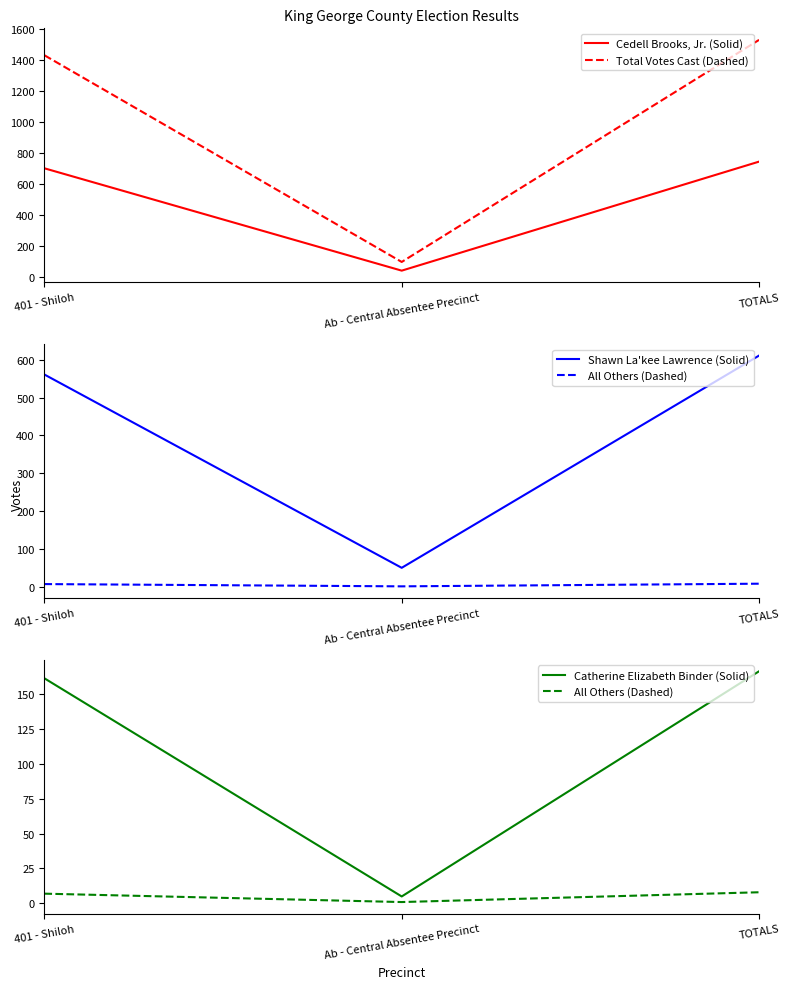

Reading left to right, list all the values displayed in this chart.

Cedell Brooks, Jr. (Solid): 703	43	746
Total Votes Cast (Dashed): 1432	99	1531
Shawn La'kee Lawrence (Solid): 561	50	611
All Others (Dashed): 7	1	8
Catherine Elizabeth Binder (Solid): 161	5	166